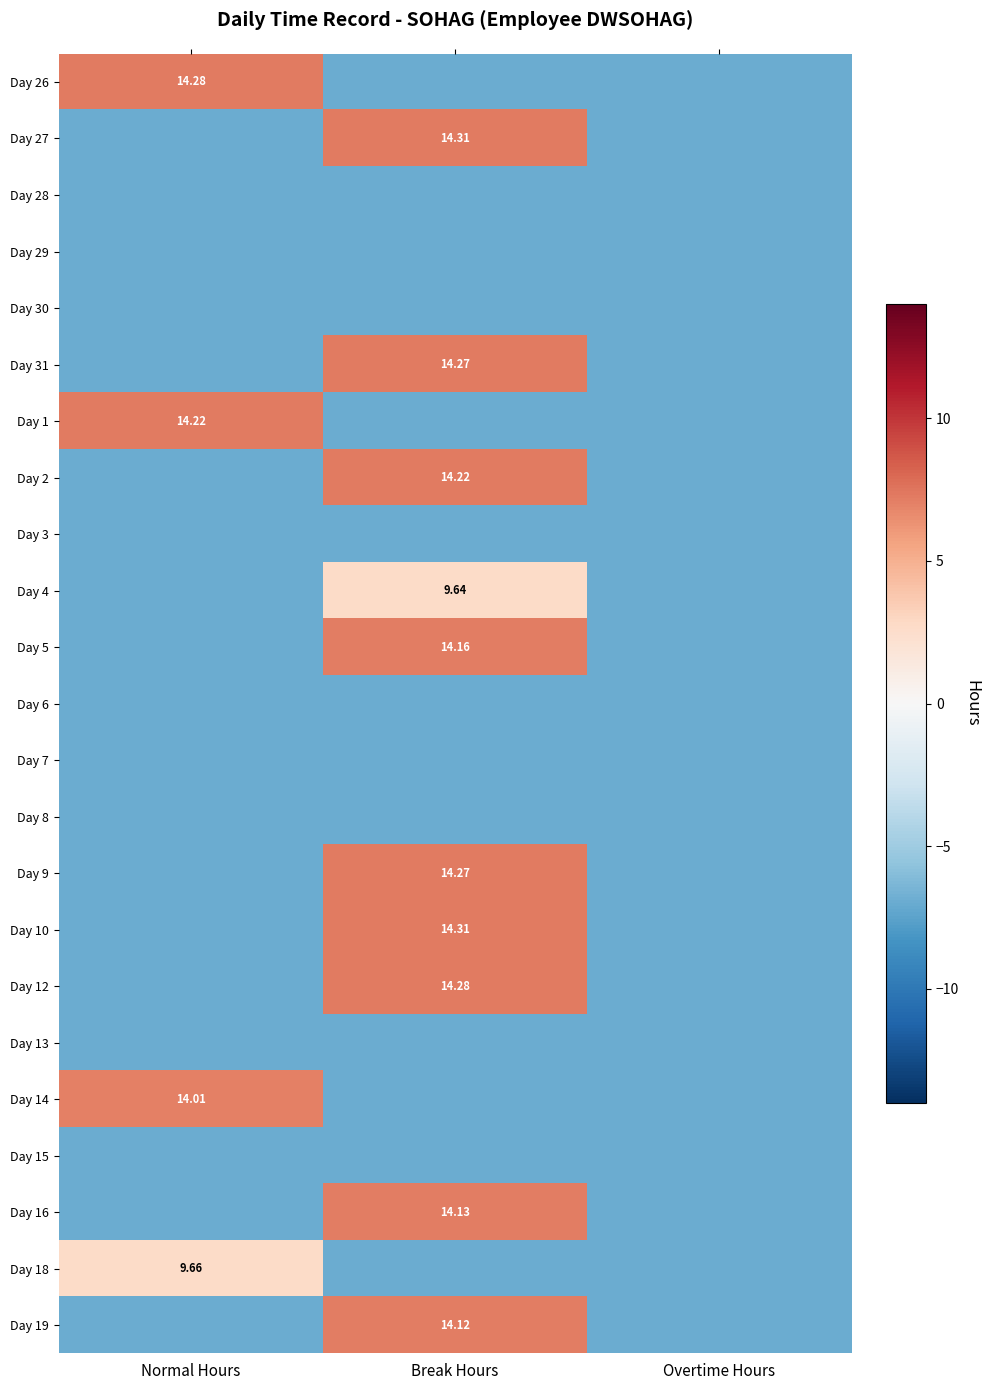

How many series are shown in this chart?

23